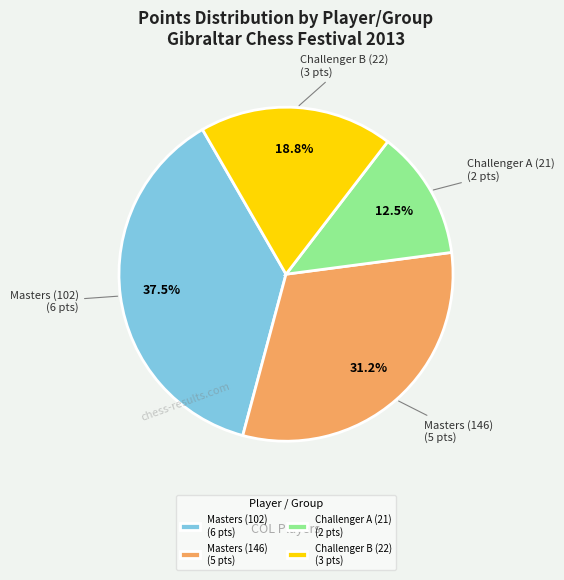

Is the sum of Masters (102) and Masters (146) greater than half?

Yes